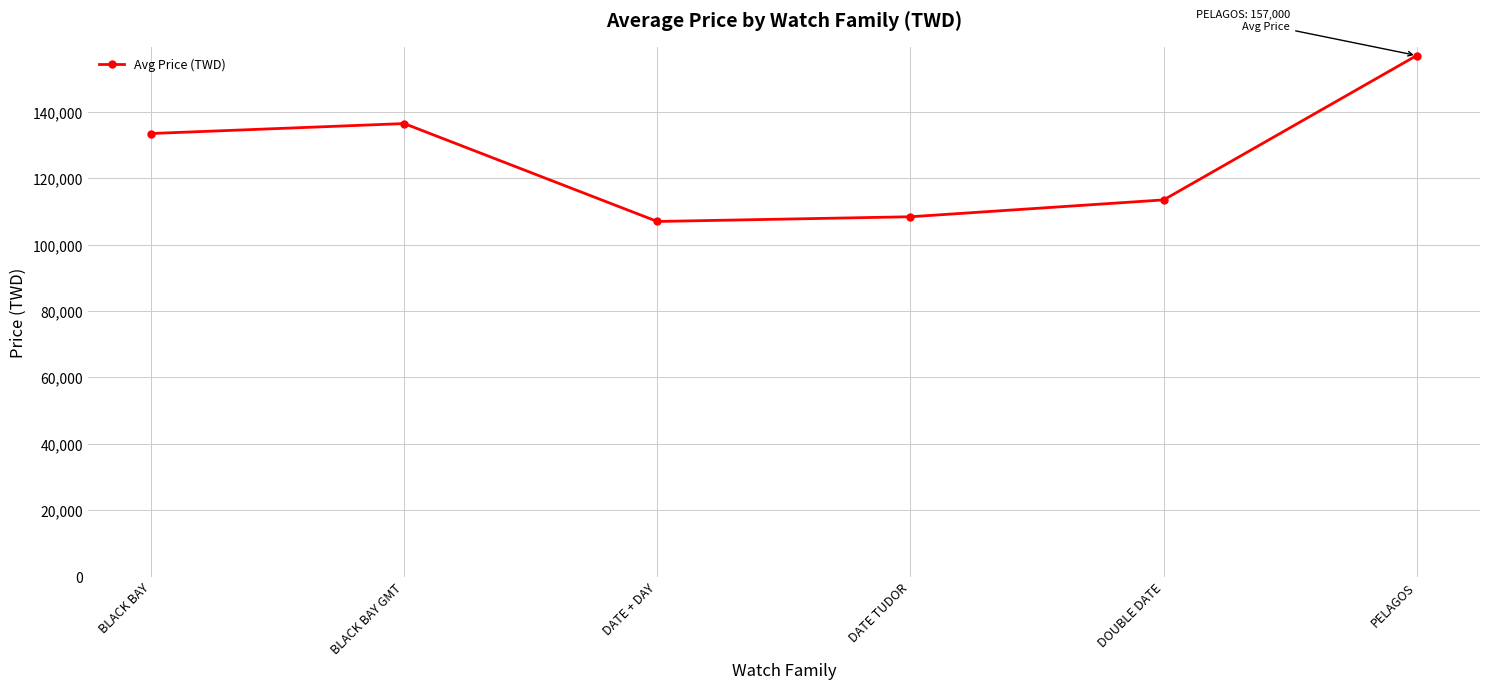

What is the label of the 2nd point from the left?

BLACK BAY GMT